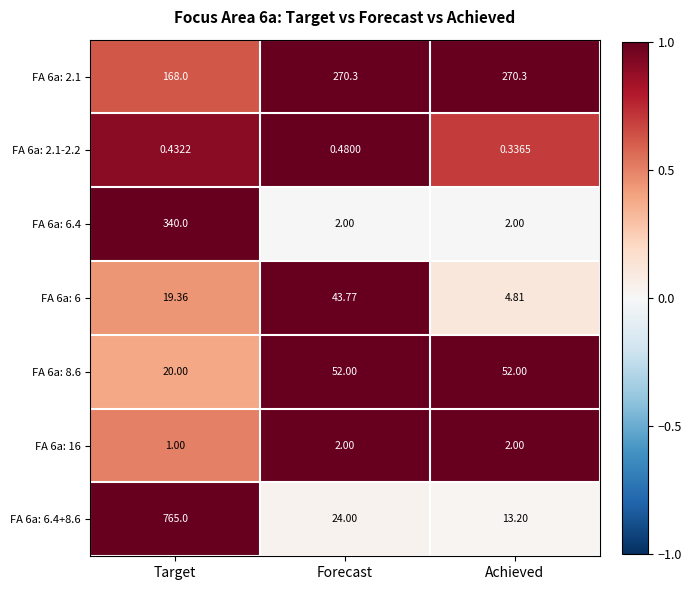

Which category has the highest value across all series?

Target